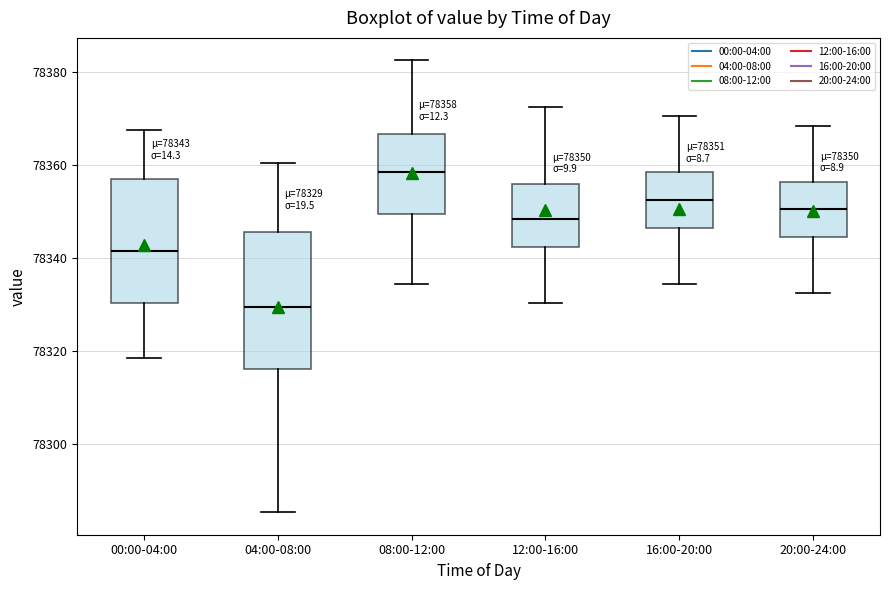

Which box's median line is the lowest?

04:00-08:00